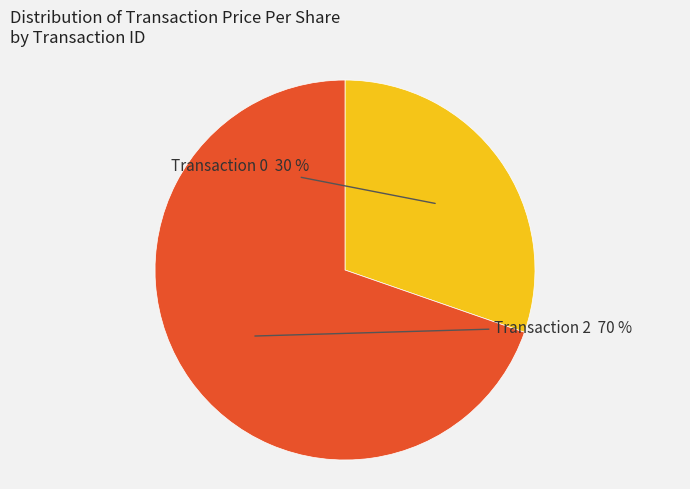

To the nearest percent, what is the average slice percentage?

50%